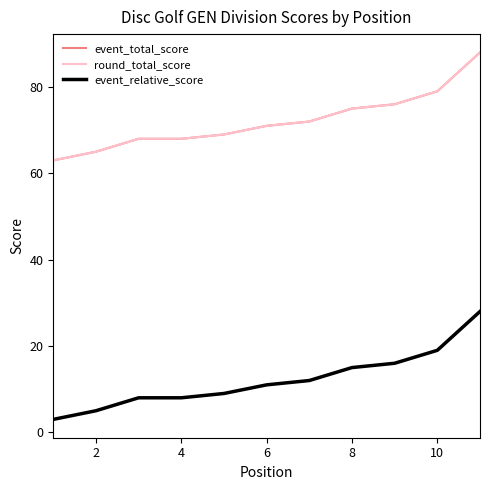

Does the chart have visible grid lines?

No